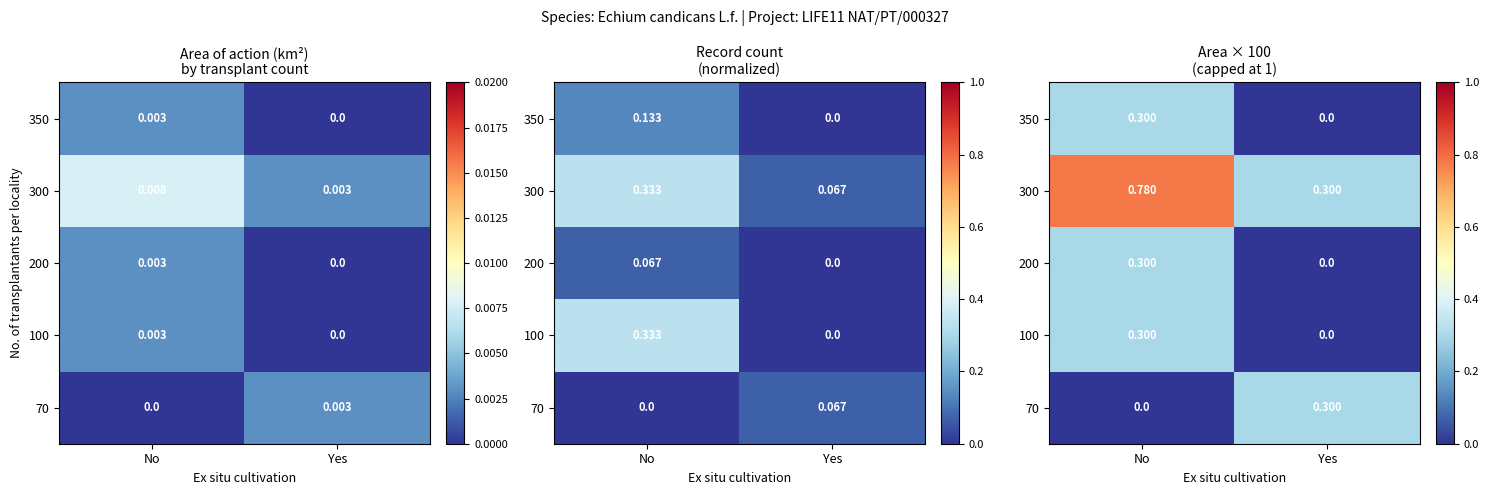

What is the spread (max minus min) of values at No?

0.8